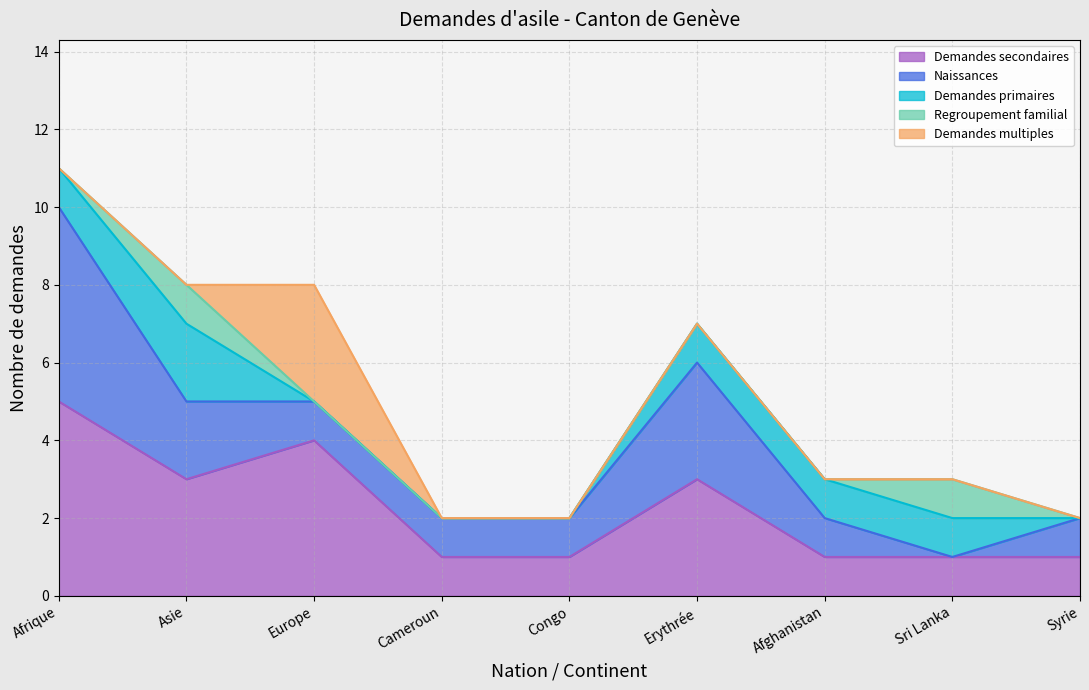

At how many categories does at least one series exceed 1?

4